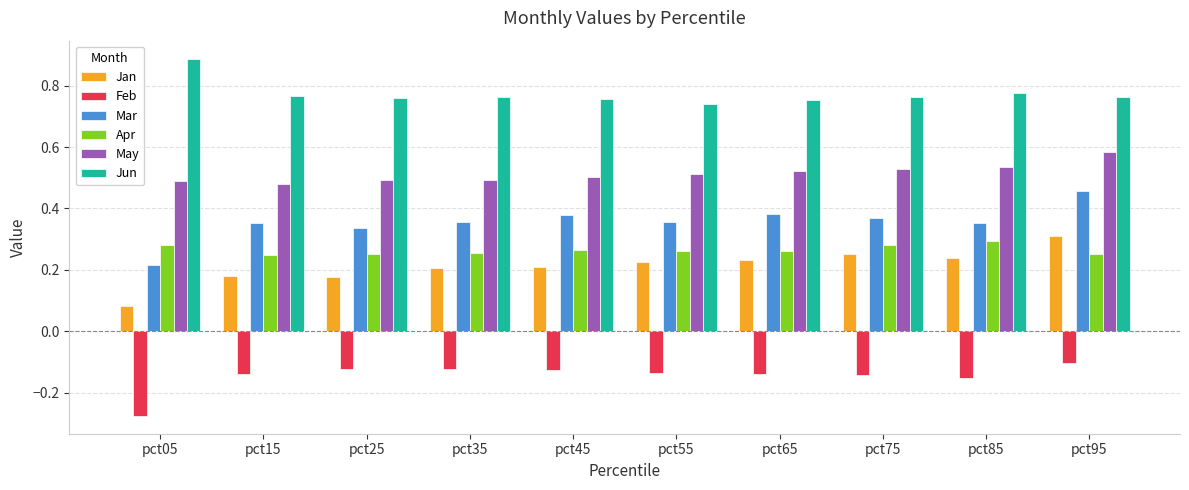

What is the highest value of the Jun series?

0.9